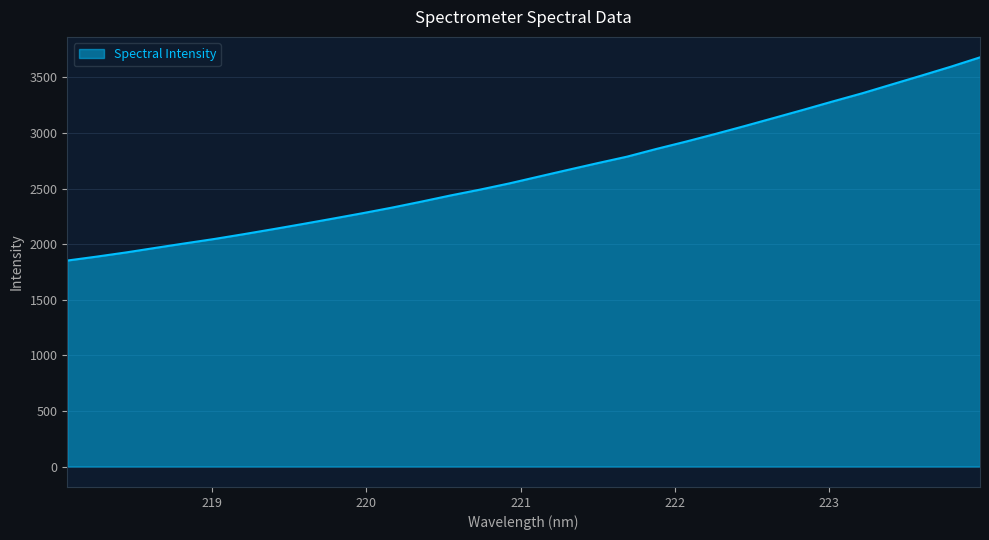

What is the greatest value displayed?

3681.1